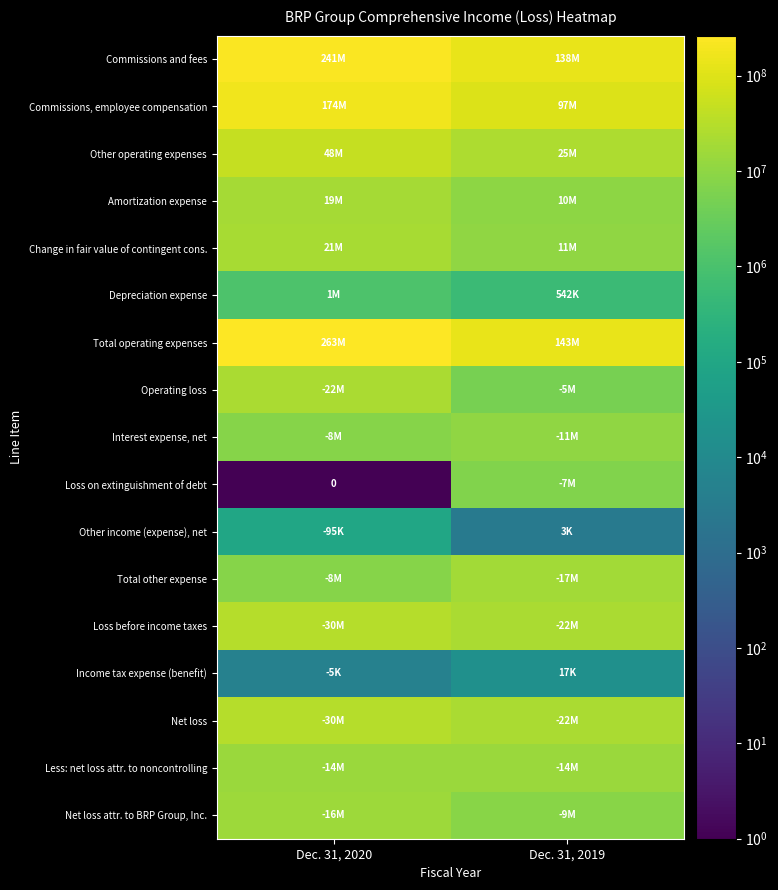

At Dec. 31, 2020, list the series in order from smallest to largest.

Loss on extinguishment of debt, Income tax expense (benefit), Other income (expense), net, Depreciation expense, Interest expense, net, Total other expense, Less: net loss attr. to noncontrolling, Net loss attr. to BRP Group, Inc., Amortization expense, Change in fair value of contingent cons., Operating loss, Net loss, Loss before income taxes, Other operating expenses, Commissions, employee compensation, Commissions and fees, Total operating expenses